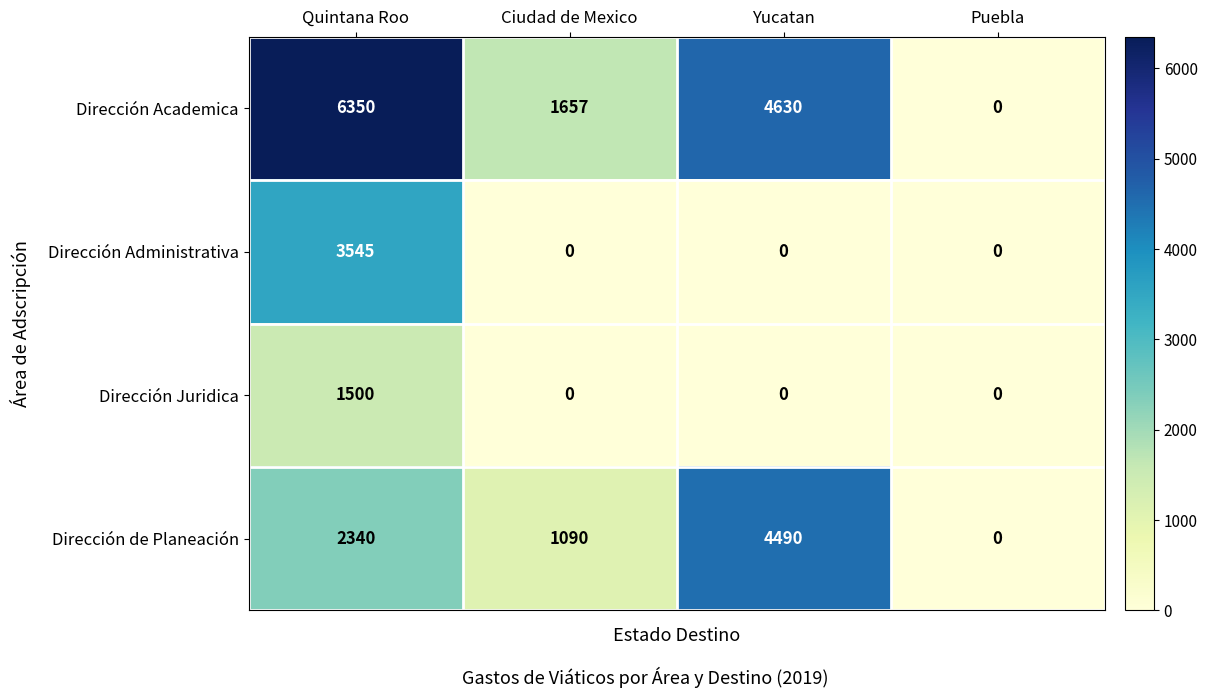

Is it true that Dirección Administrativa equals 0 at Puebla?

True